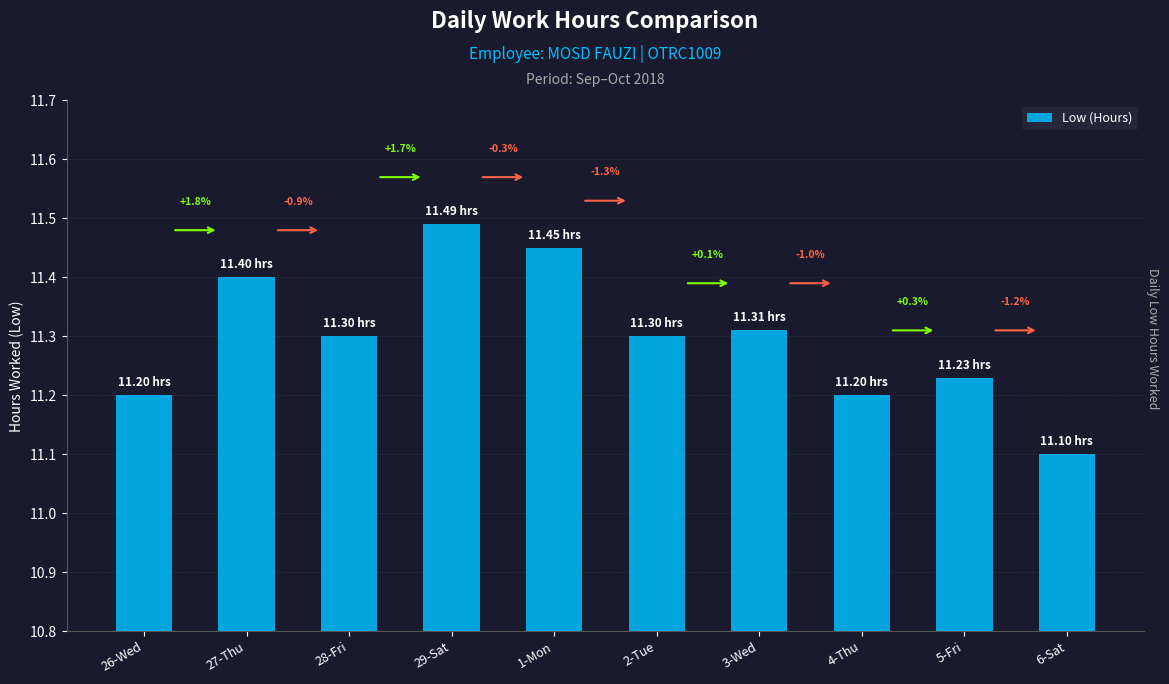

Which label corresponds to the largest value in the chart?

29-Sat